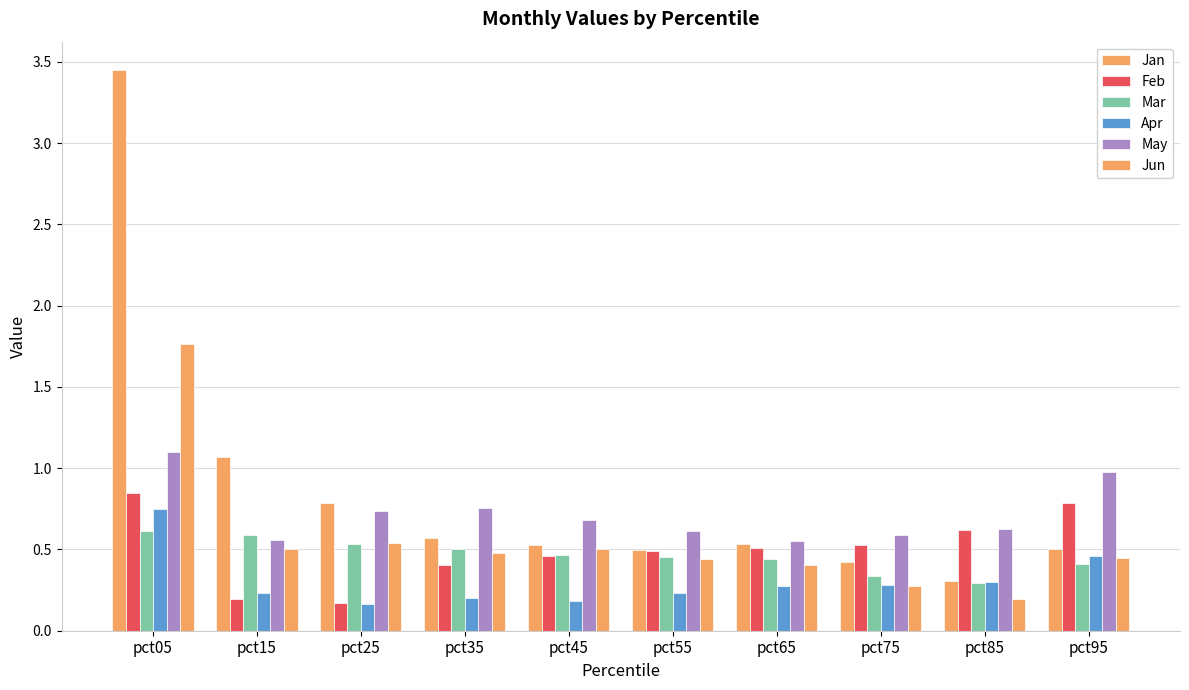

Where is May nearest to the value 0?

pct65